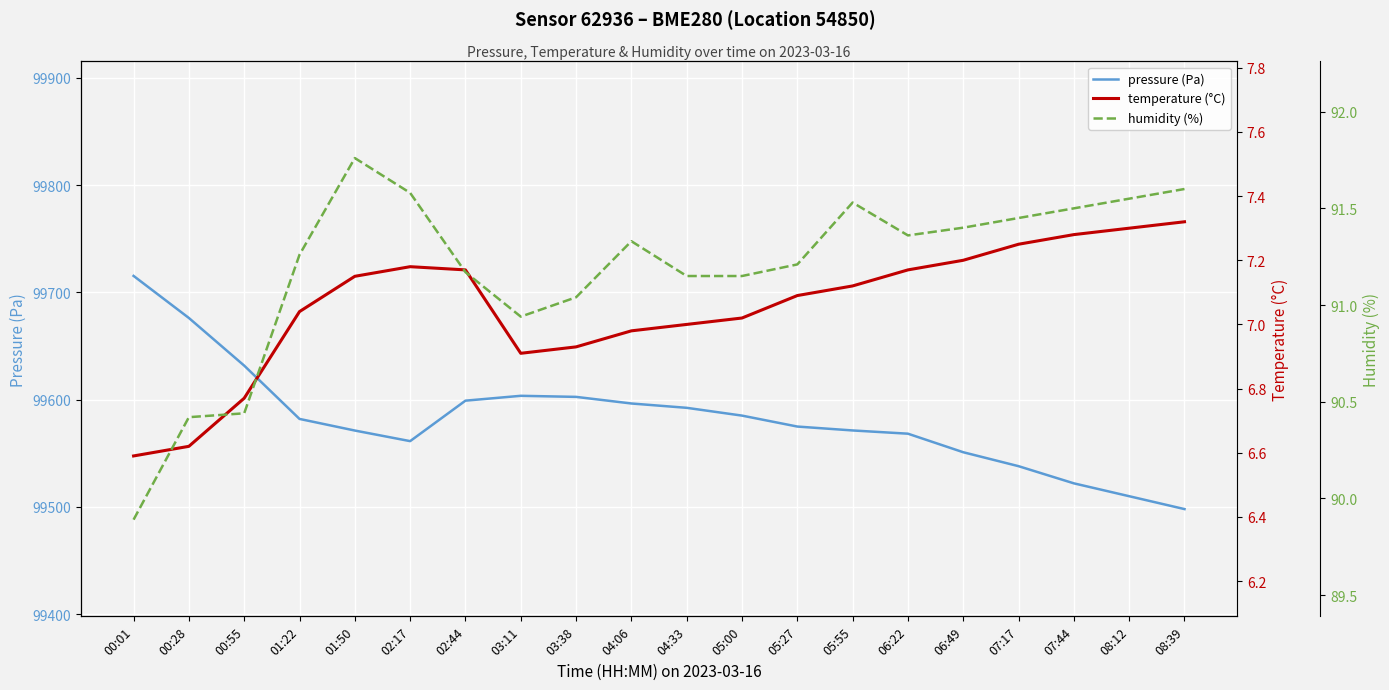

Reading left to right, what are all the values shown in this chart?

pressure (Pa): 99715.4	99676.2	99631.8	99582.1	99571.2	99561.4	99599.1	99603.6	99602.6	99596.4	99592.4	99585.1	99574.9	99571.3	99568.3	99551.0	99538.0	99522.0	99510.0	99498.0
temperature (°C): 6.6	6.6	6.8	7.0	7.2	7.2	7.2	6.9	6.9	7.0	7.0	7.0	7.1	7.1	7.2	7.2	7.2	7.3	7.3	7.3
humidity (%): 89.9	90.4	90.4	91.3	91.8	91.6	91.2	90.9	91.0	91.3	91.2	91.2	91.2	91.5	91.4	91.4	91.5	91.5	91.5	91.6